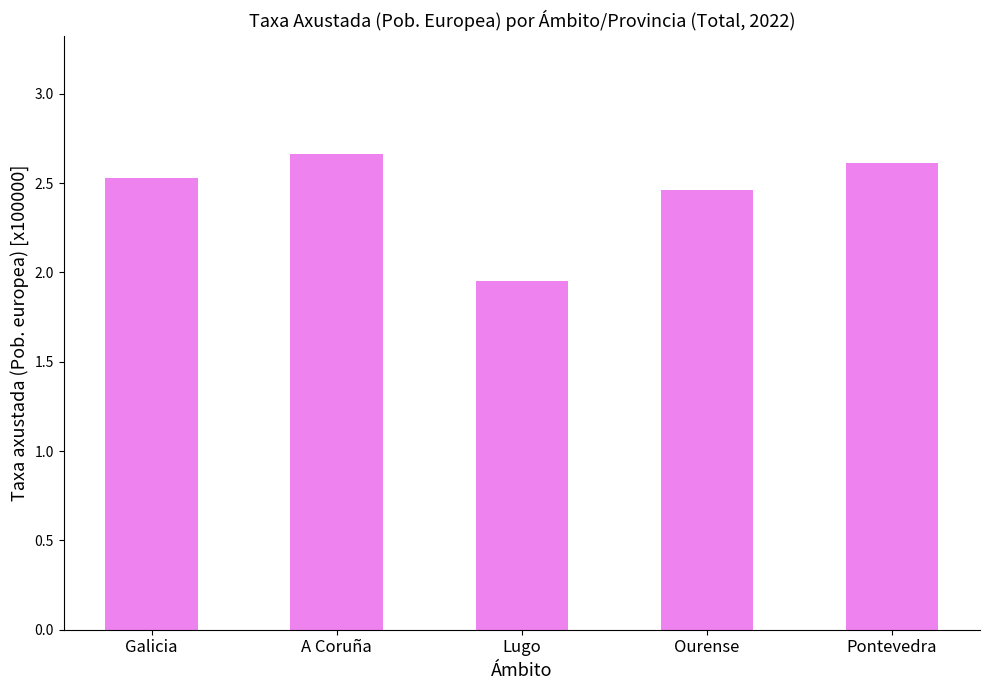

Between A Coruña and Ourense, which is larger?

A Coruña